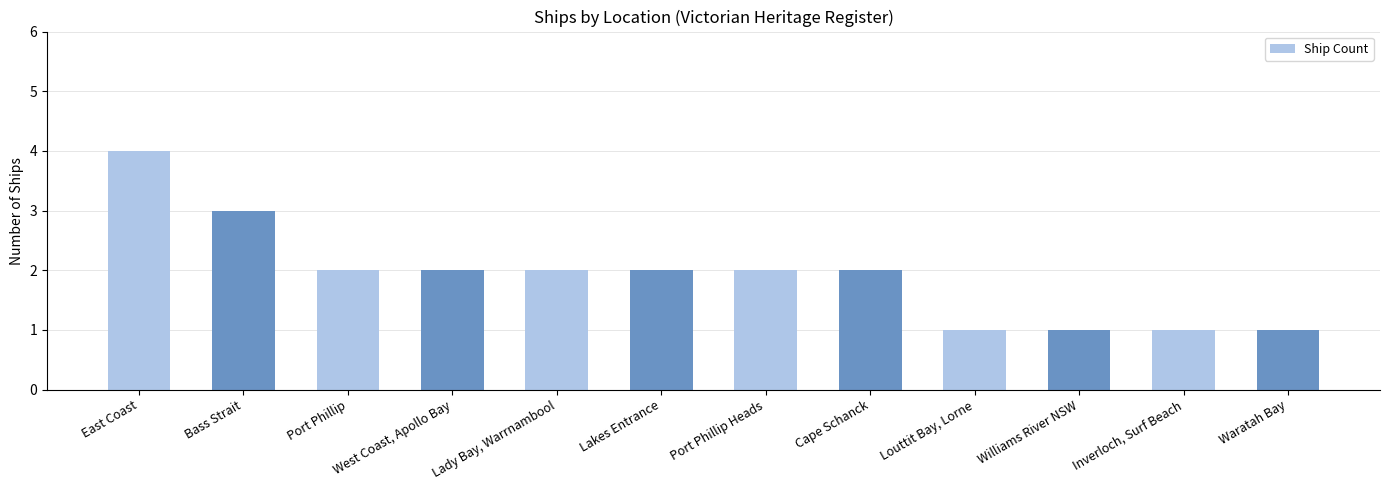

Are the bars horizontal?

No